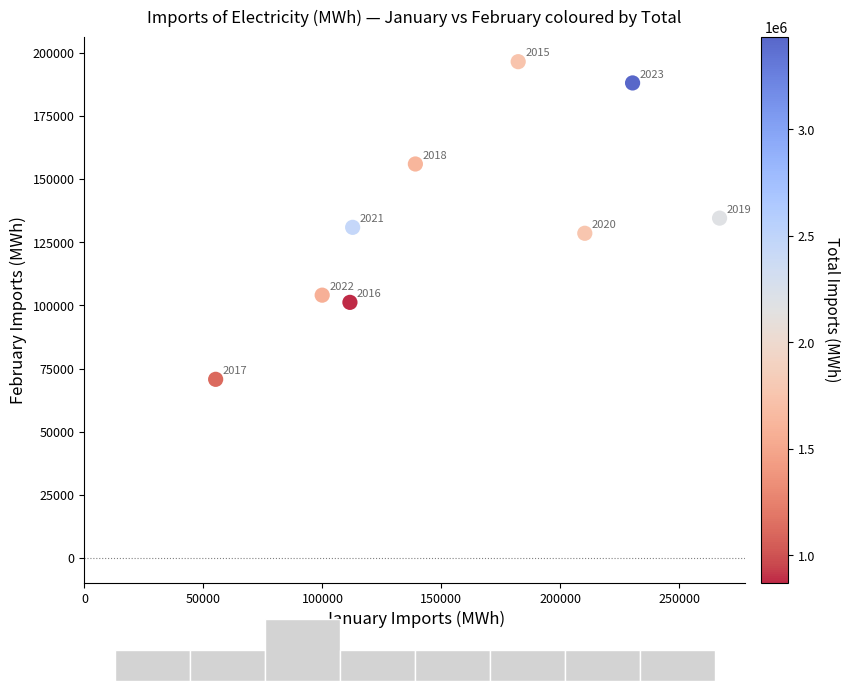

What is the range of Y values (max minus min)?

125792